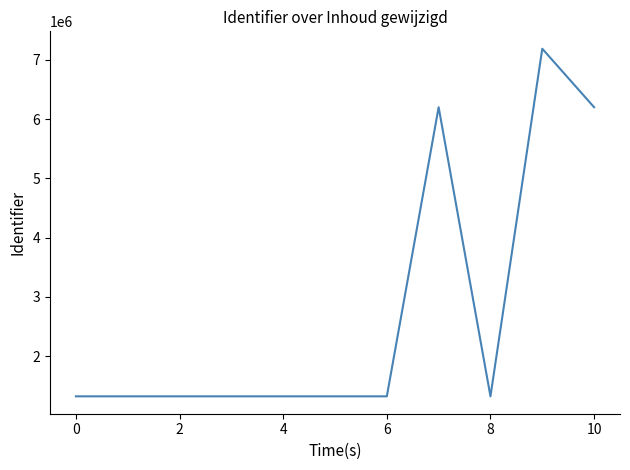

What is the difference between the maximum and minimum values?

5865439